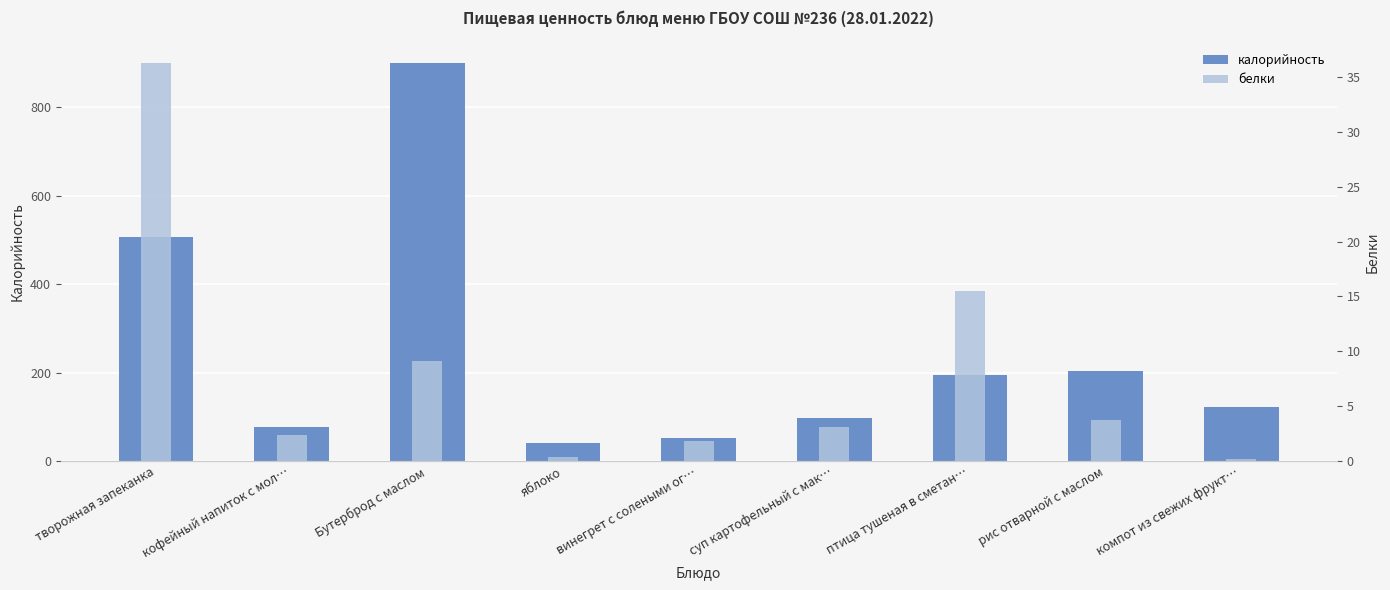

List the series in order of their overall mean, lowest first.

белки, калорийность